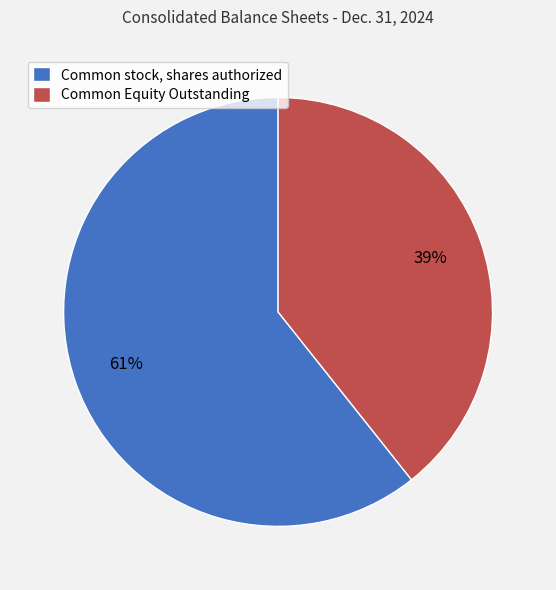

True or false: Common stock, shares authorized accounts for 56% of the total.

False